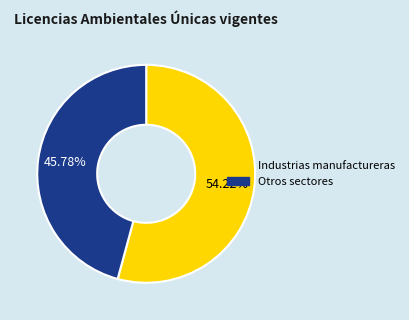

Is there any slice that represents more than half of the pie?

Yes